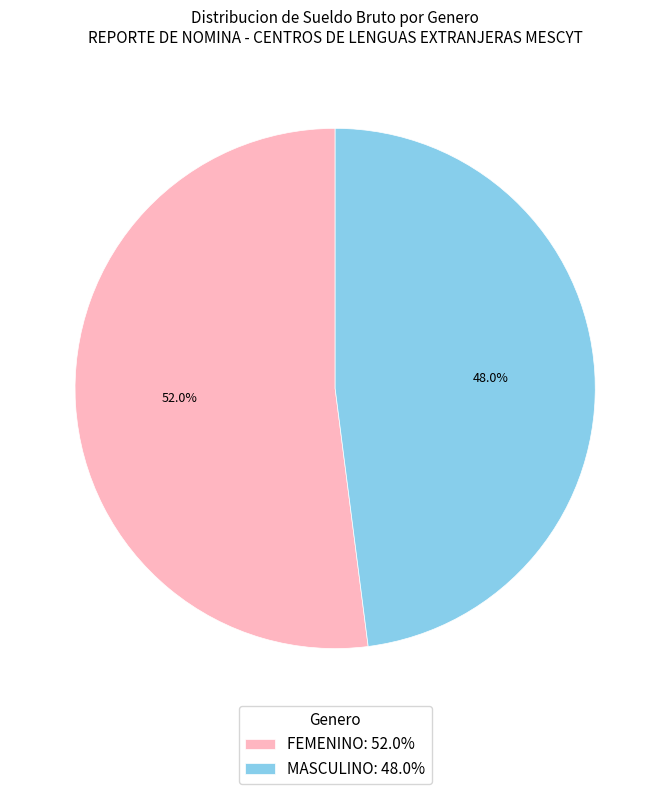

How much of the chart is everything except FEMENINO: 52.0%?

48.0%